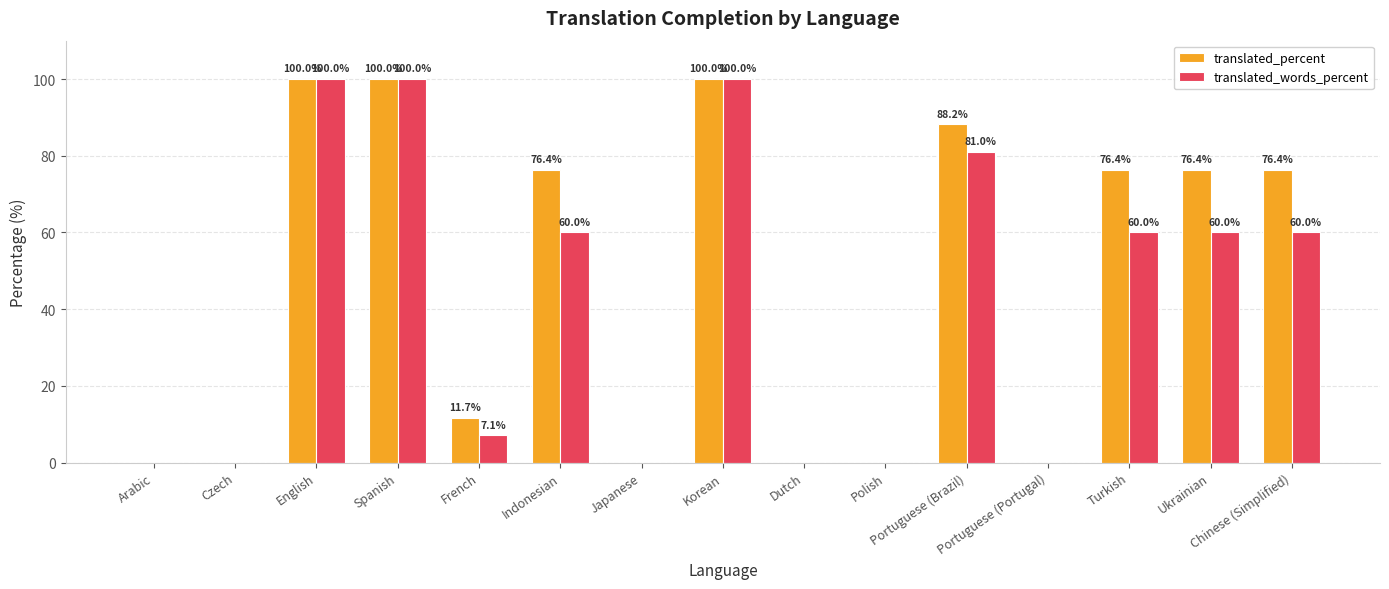

Is it true that translated_words_percent equals 0.0 at Polish?

True